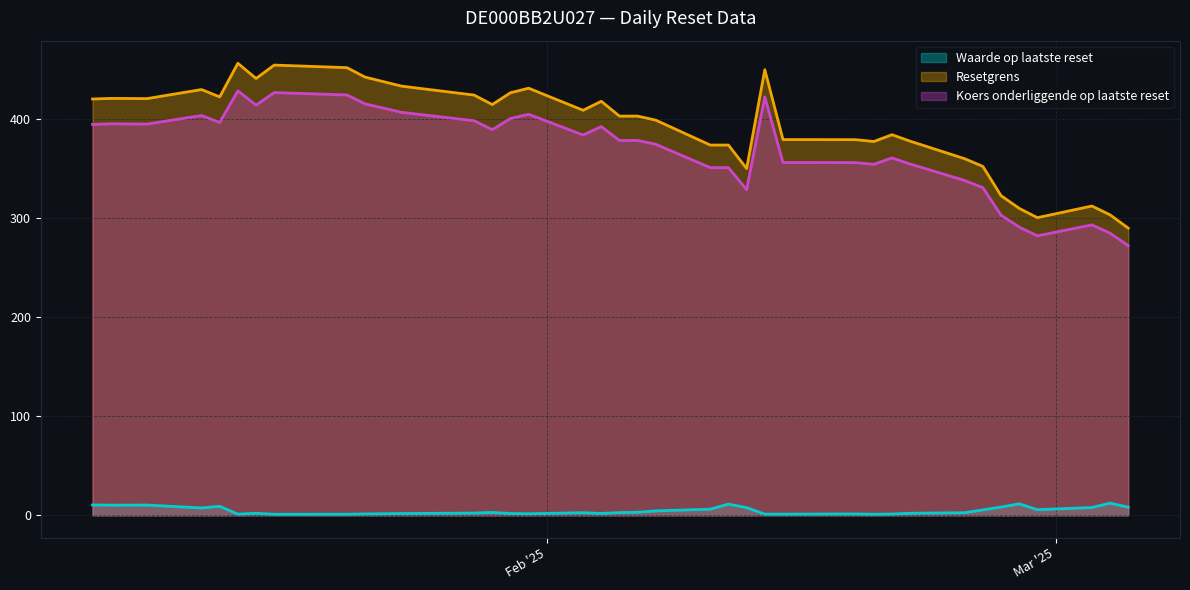

The Waarde op laatste reset series shows 2.9 at 2025-01-29. True or false?

True